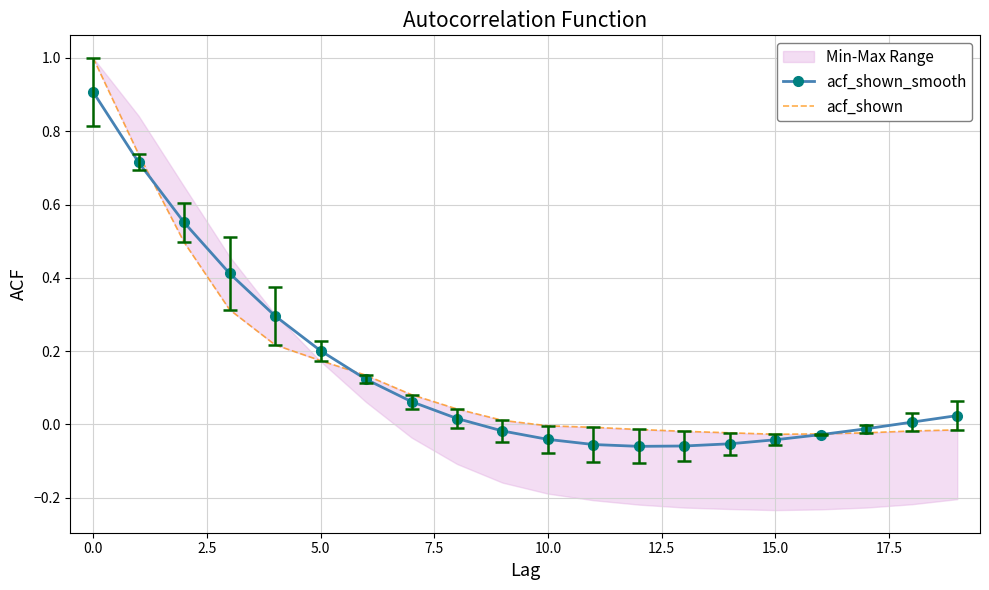

What is the average value of the acf_shown_smooth series?

0.1